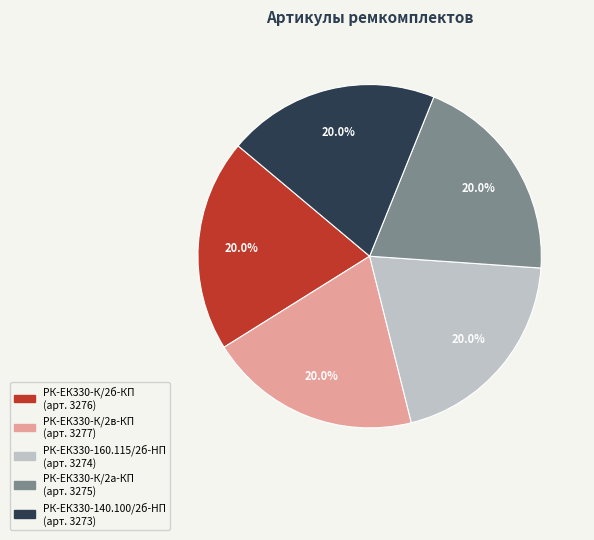

Combined, what portion of the pie is РК-ЕК330-140.100/2б-HП and РК-ЕК330-К/2в-КП?

40.0%